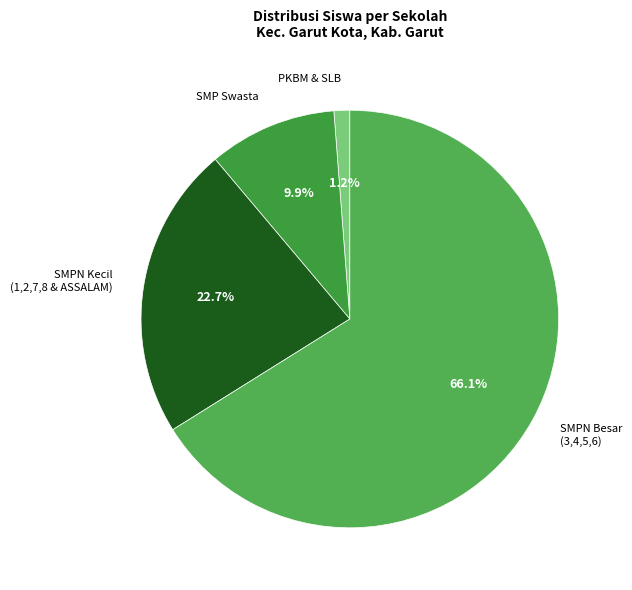

What is the ratio of the value at SMPN Kecil (1,2,7,8 & ASSALAM) to the value at SMPN Besar (3,4,5,6)?

0.3